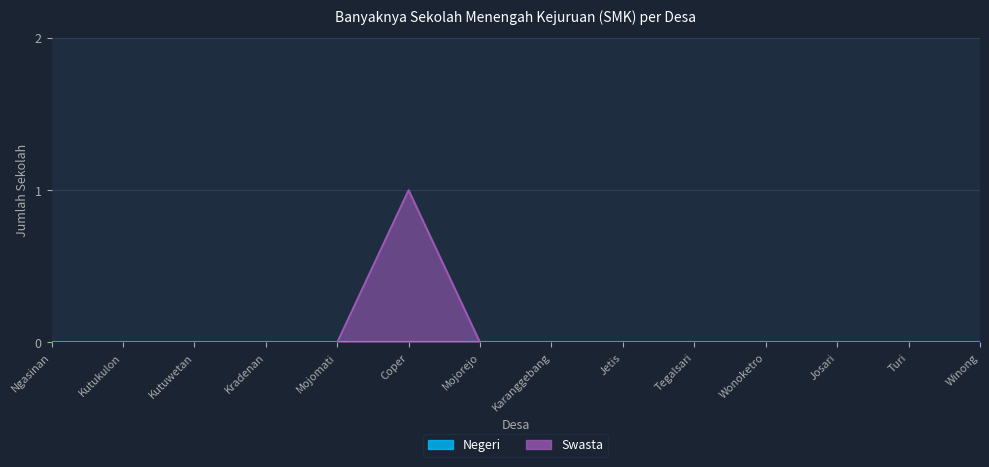

Which has a higher value, Turi or Tegalsari?

Turi